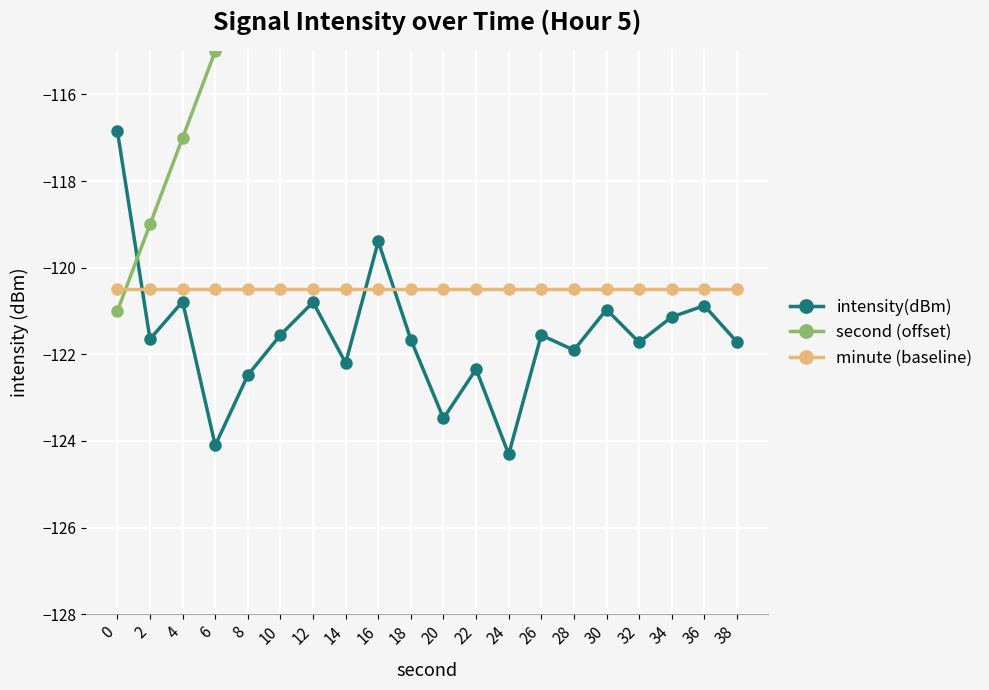

Is it true that intensity(dBm) equals -122.5 at 8?

True